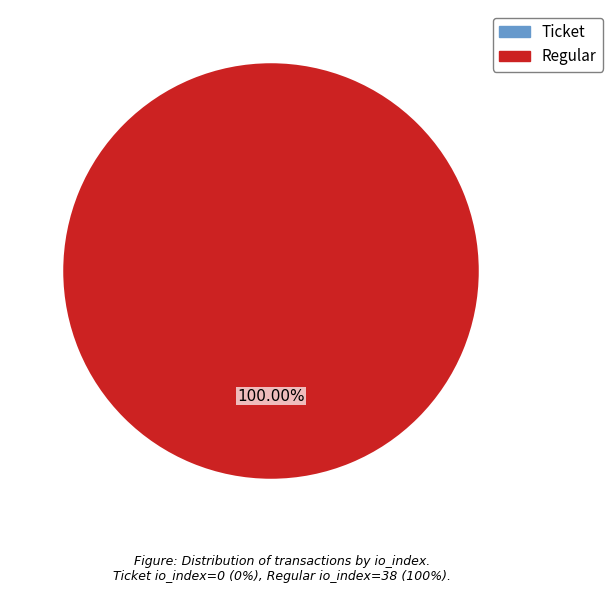

Is Ticket the majority of the pie?

No